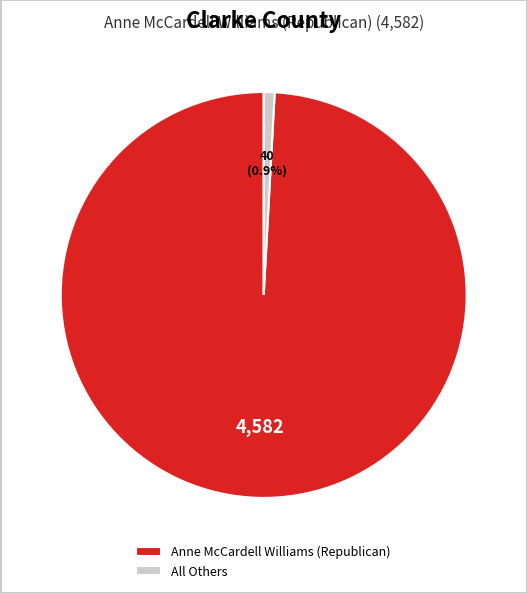

Between All Others and Anne McCardell Williams (Republican), which is larger?

Anne McCardell Williams (Republican)